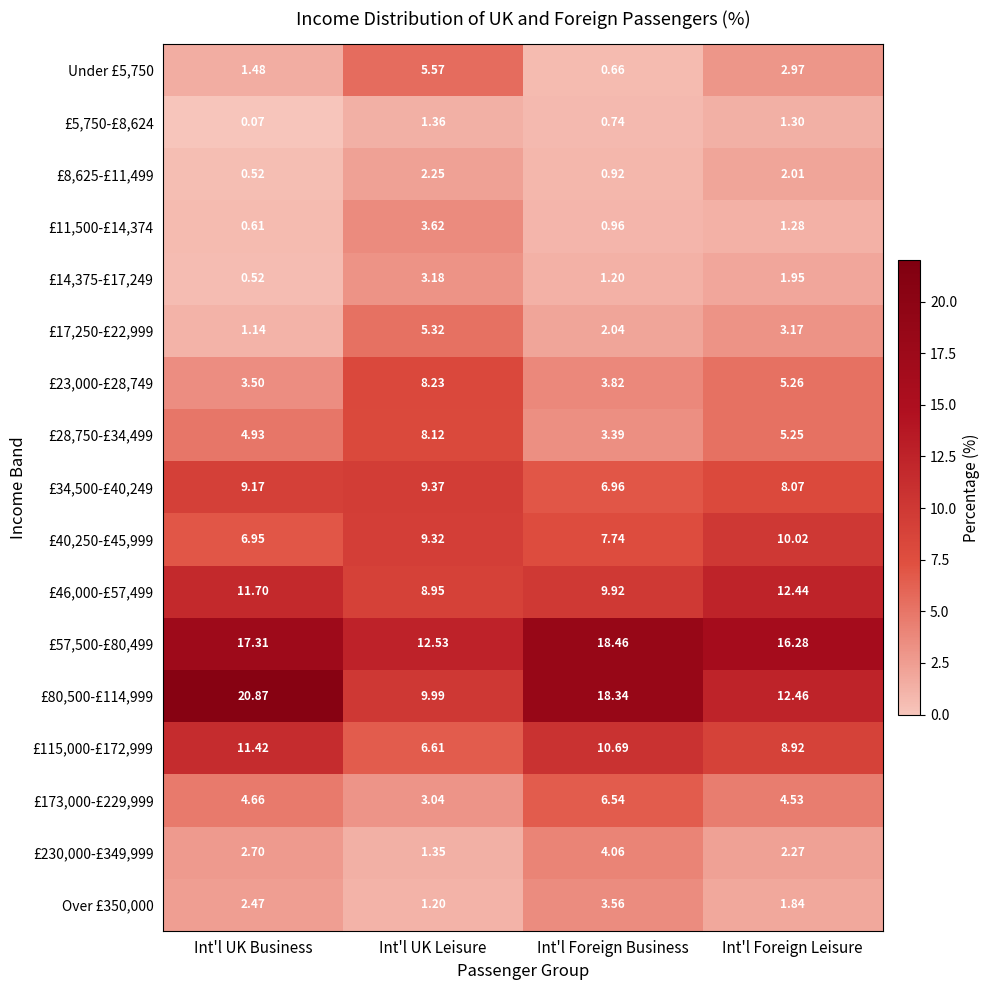

Is the value of £5,750-£8,624 at Int'l UK Business greater than the value of £46,000-£57,499 at Int'l UK Leisure?

No